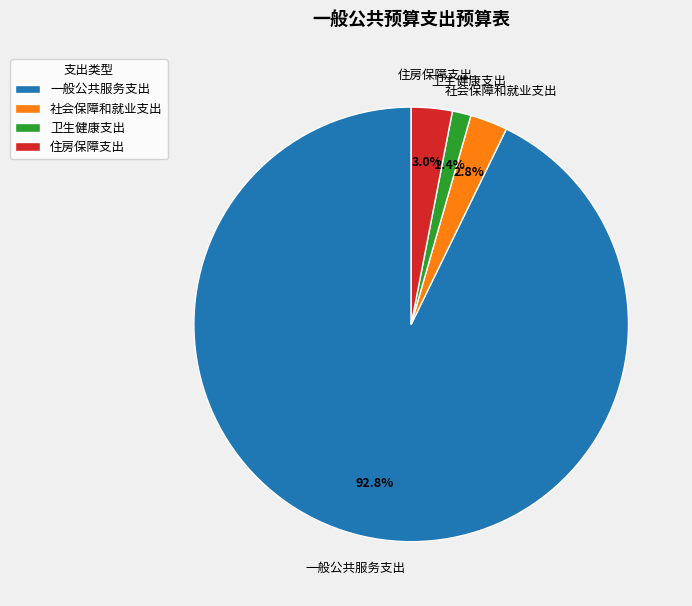

What is the smallest slice in the pie chart?

卫生健康支出